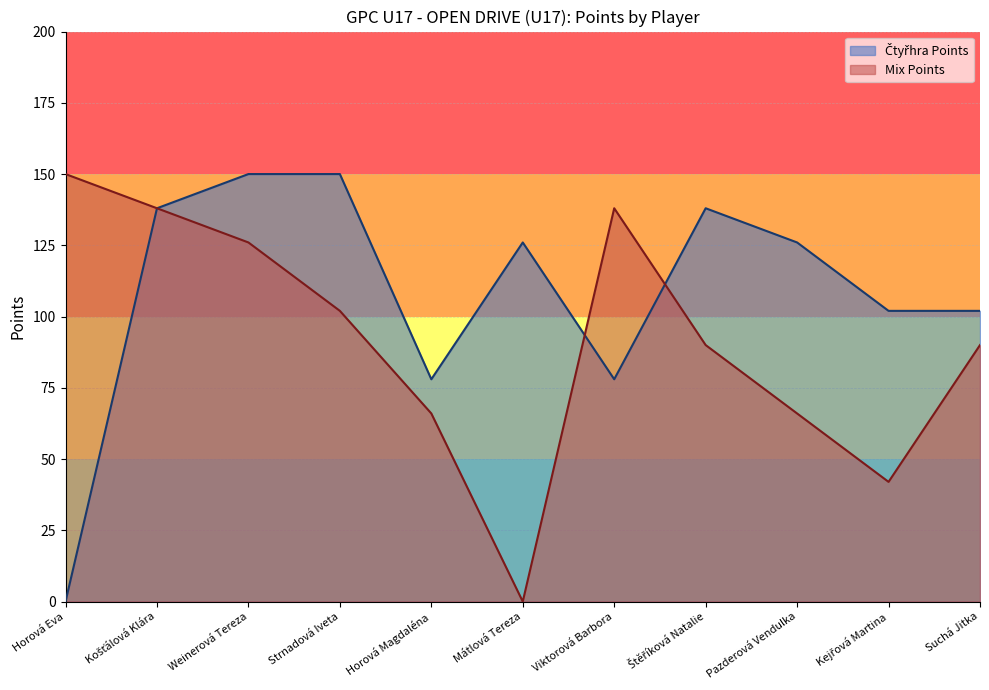

What is the value of the Mix Points point at the 3rd from the left?

126